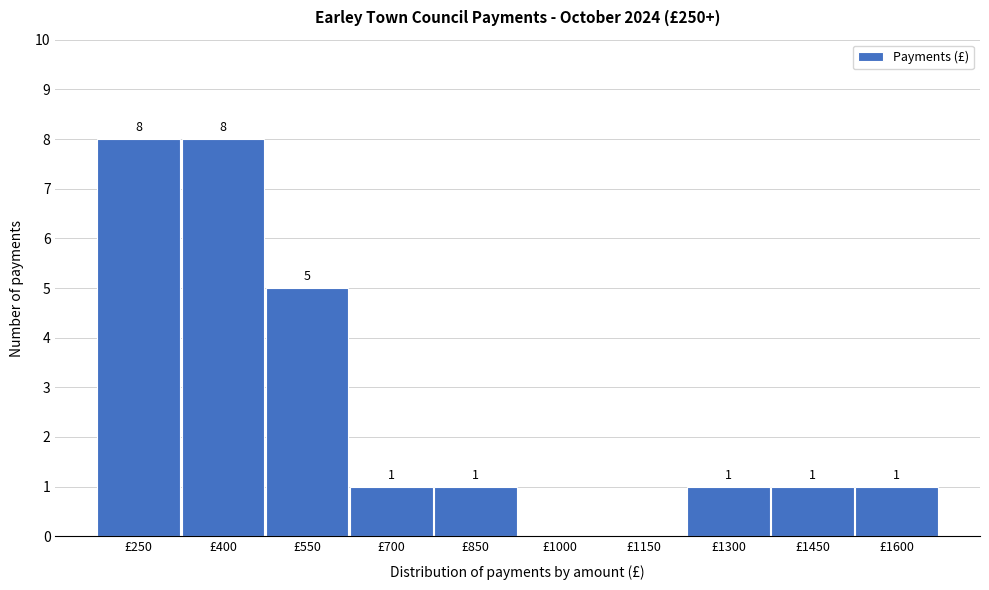

Reading left to right, extract all data points from this chart.

£250=8	£400=8	£550=5	£700=1	£850=1	£1000=0	£1150=0	£1300=1	£1450=1	£1600=1